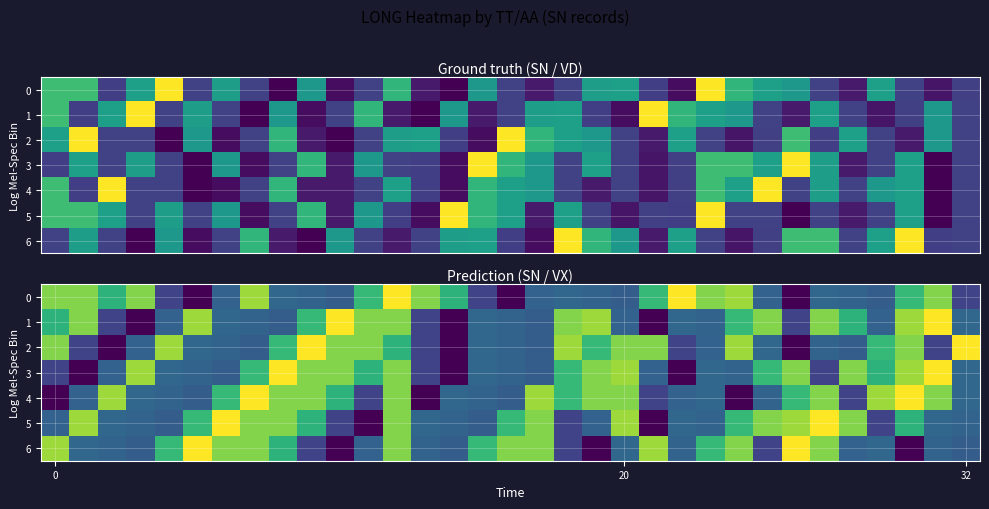

Which series has the largest total across all categories?

5